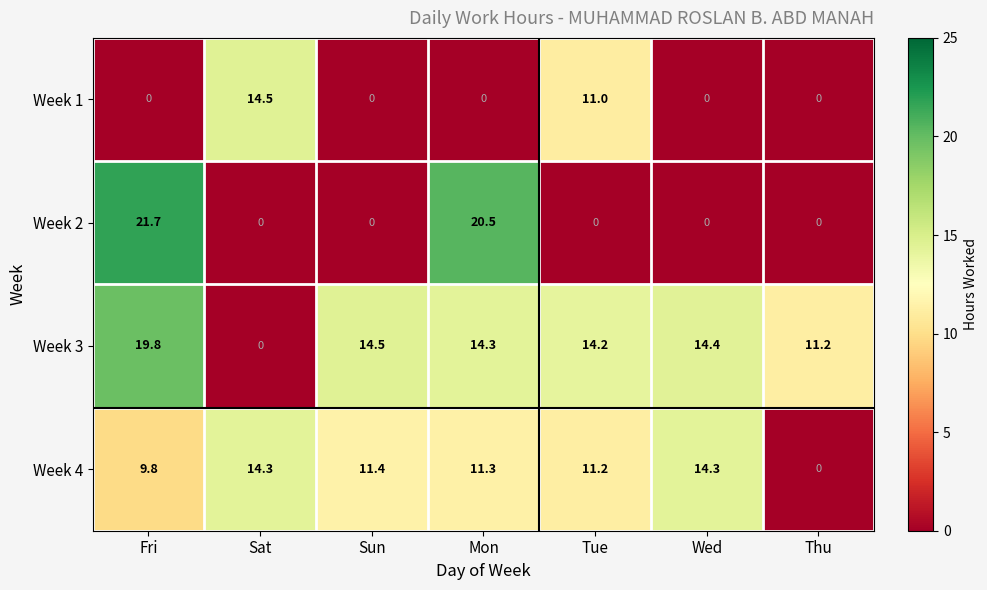

Which series has the largest range (max minus min)?

Week 2